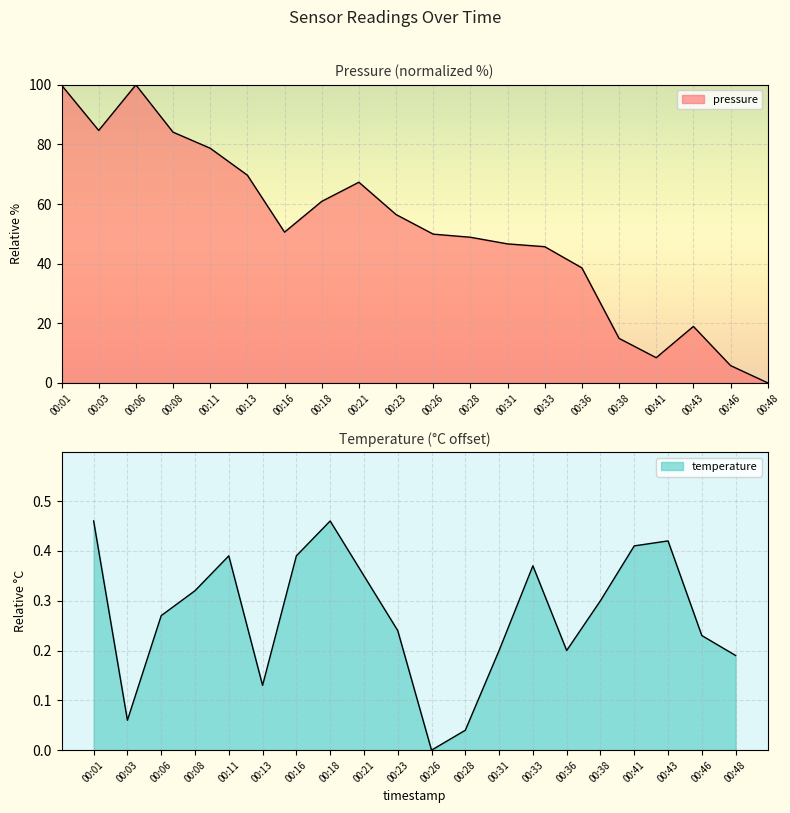

Reading left to right, list all the values displayed in this chart.

pressure: 99.9	84.7	100.0	84.1	78.7	69.7	50.6	60.9	67.3	56.5	49.9	48.9	46.6	45.7	38.6	14.9	8.4	18.9	5.8	0.0
temperature: 0.5	0.1	0.3	0.3	0.4	0.1	0.4	0.5	0.4	0.2	0.0	0.0	0.2	0.4	0.2	0.3	0.4	0.4	0.2	0.2